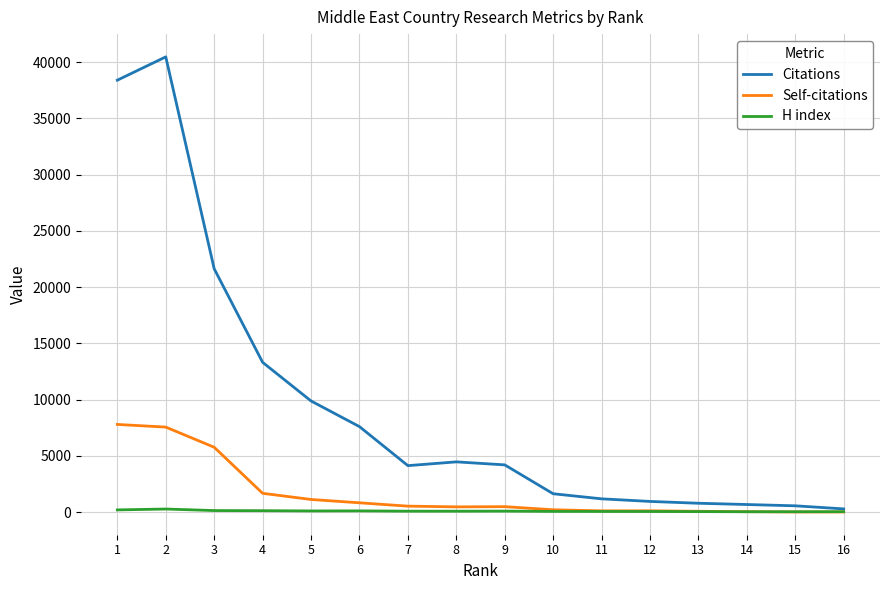

At which category does Citations reach its first local peak?

2